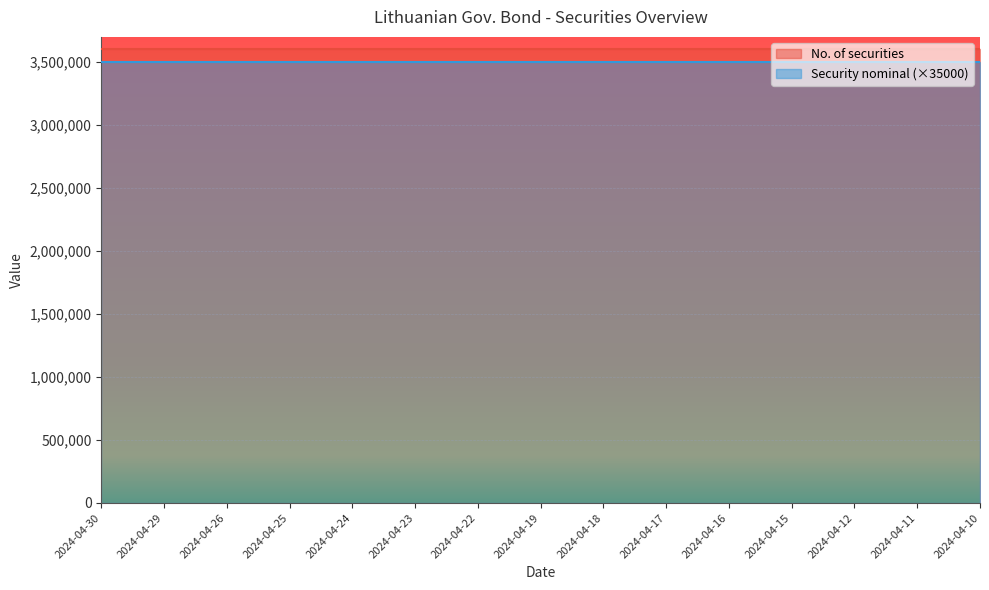

What is the sum of all Security nominal values?

1500